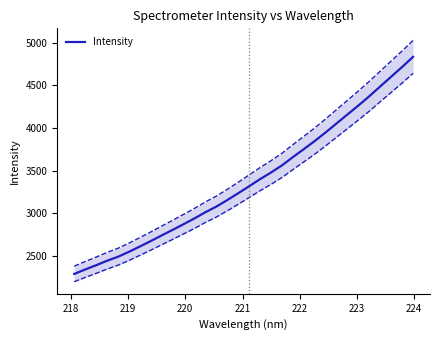

Reading left to right, list all the values displayed in this chart.

2286.1	2338.6	2388.2	2441.1	2488.1	2546.1	2608.8	2672.7	2739.0	2804.3	2871.0	2939.2	3012.0	3077.7	3154.6	3234.6	3317.1	3400.2	3478.1	3561.8	3658.8	3752.7	3847.9	3949.3	4055.1	4160.4	4265.5	4374.3	4489.6	4603.9	4717.5	4836.2